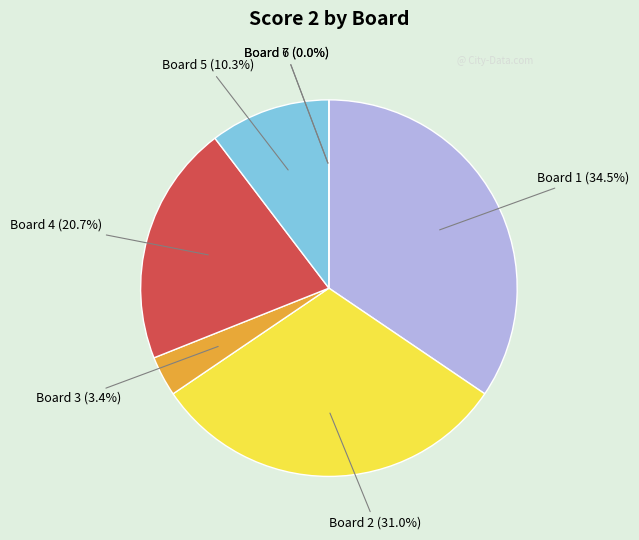

Do Board 2 and Board 1 together represent more than half of the pie?

Yes